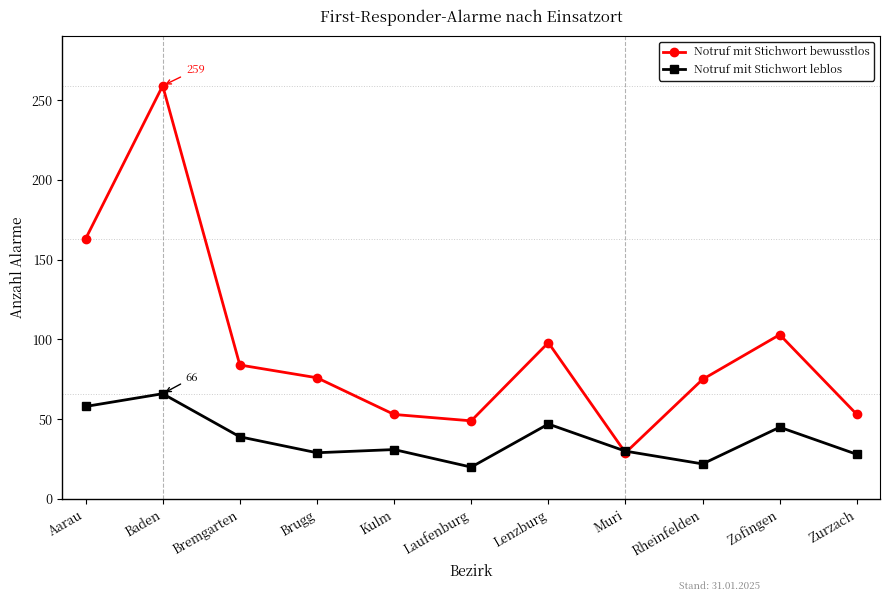

What position from the left is Laufenburg?

6